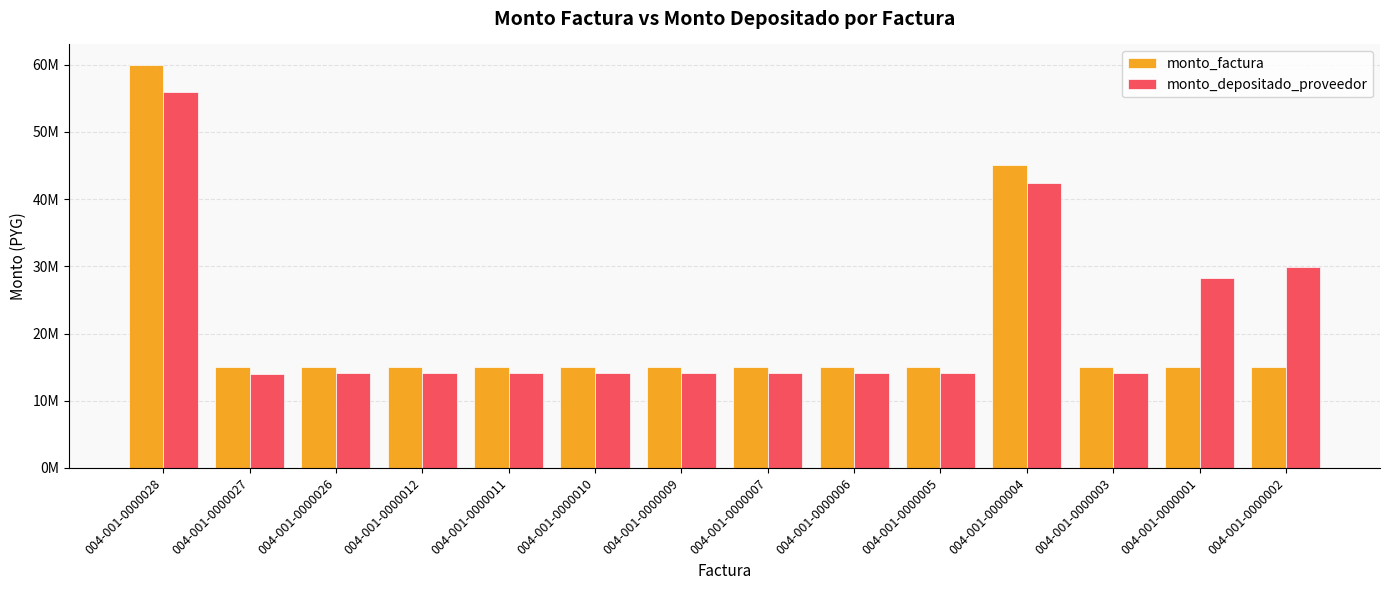

What is the value of the monto_factura bar at the 1st from the left?

60000000